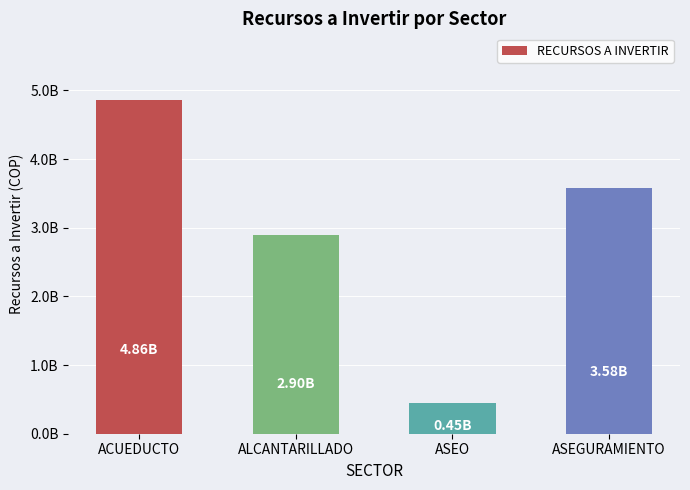

At which label is the value closest to 2655000000?

ALCANTARILLADO